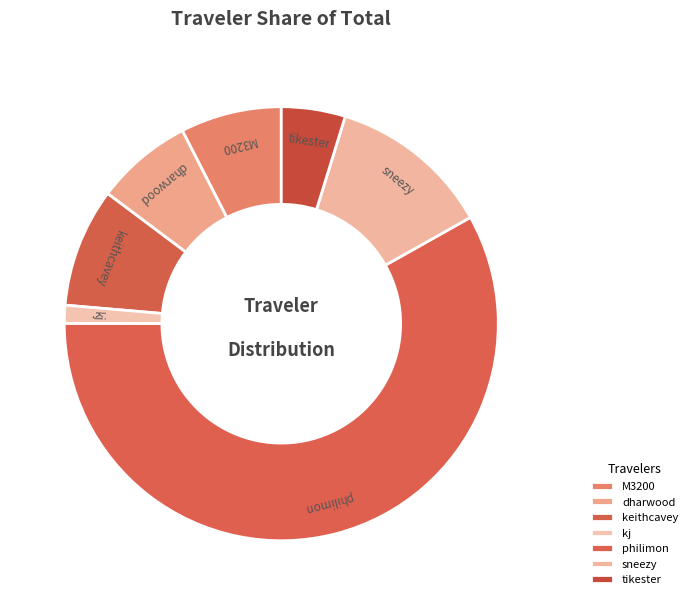

Between M3200 and keithcavey, which is larger?

keithcavey